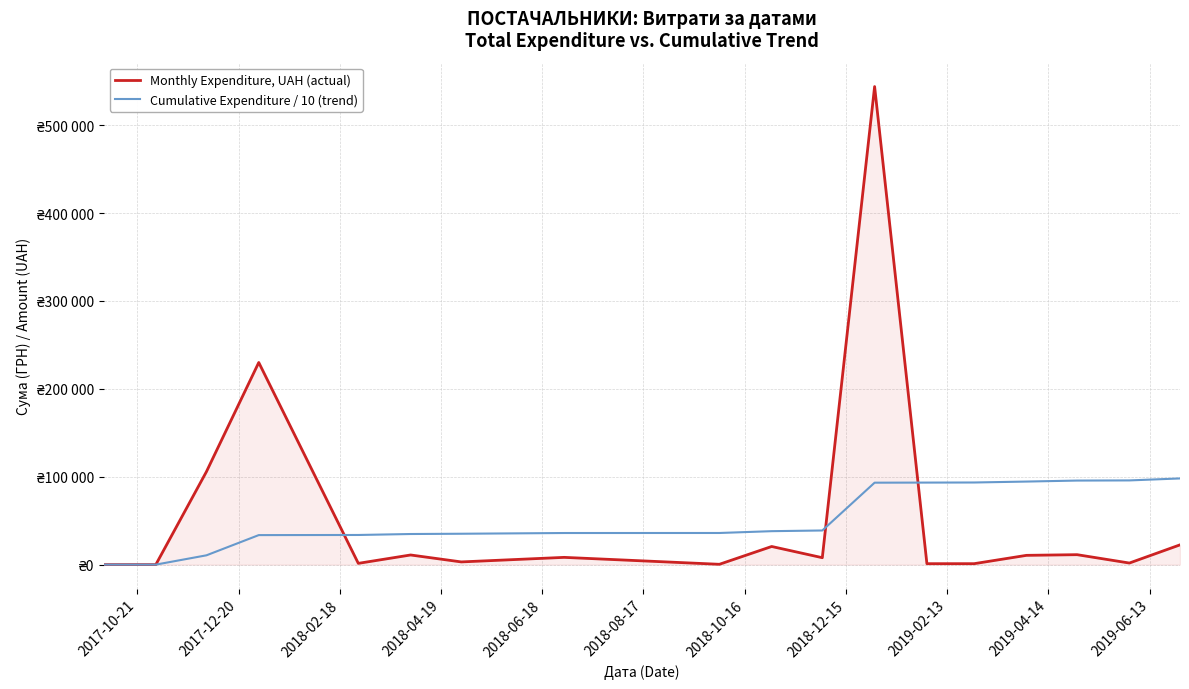

True or false: Cumulative Expenditure / 10 (trend) has more than 2 points higher than both neighbors.

False